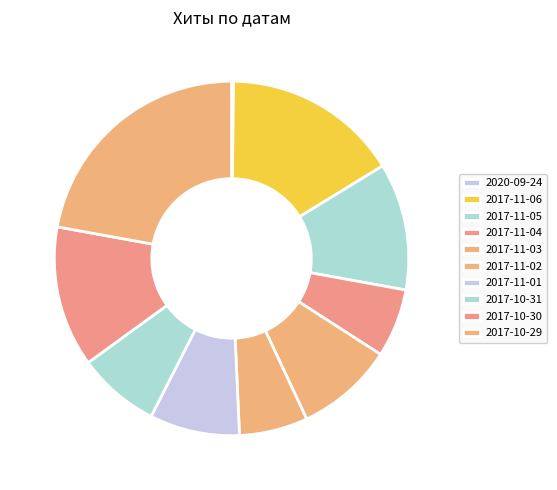

What percentage is the 2017-11-02 slice, to the nearest percent?

6%